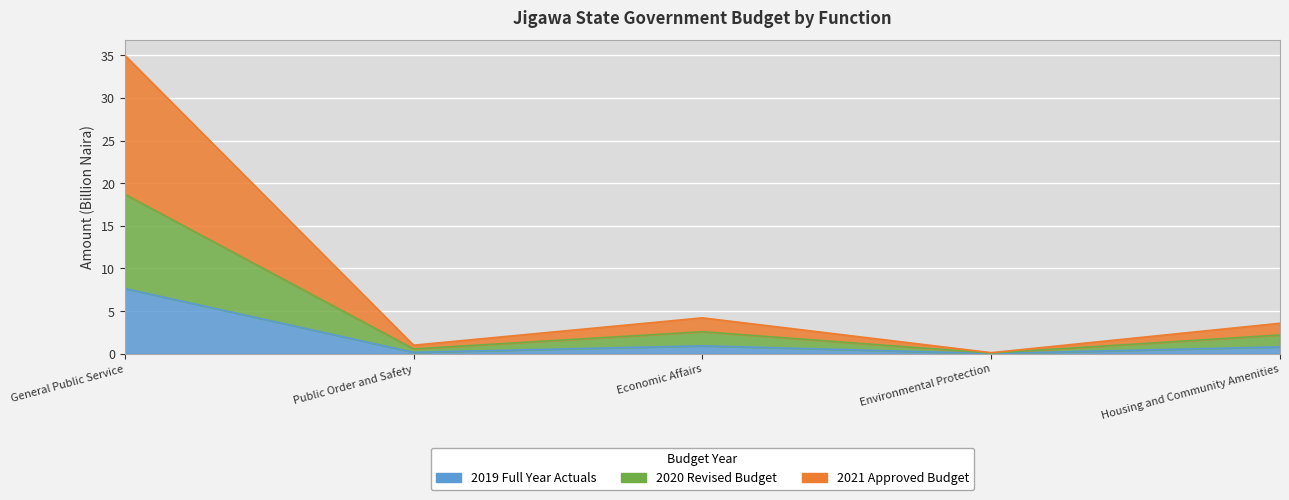

Reading left to right, list all the values displayed in this chart.

2019 Full Year Actuals: 7.6	0.2	0.9	0.0	0.8
2020 Revised Budget: 18.7	0.6	2.6	0.1	2.2
2021 Approved Budget: 35.0	1.0	4.2	0.1	3.6